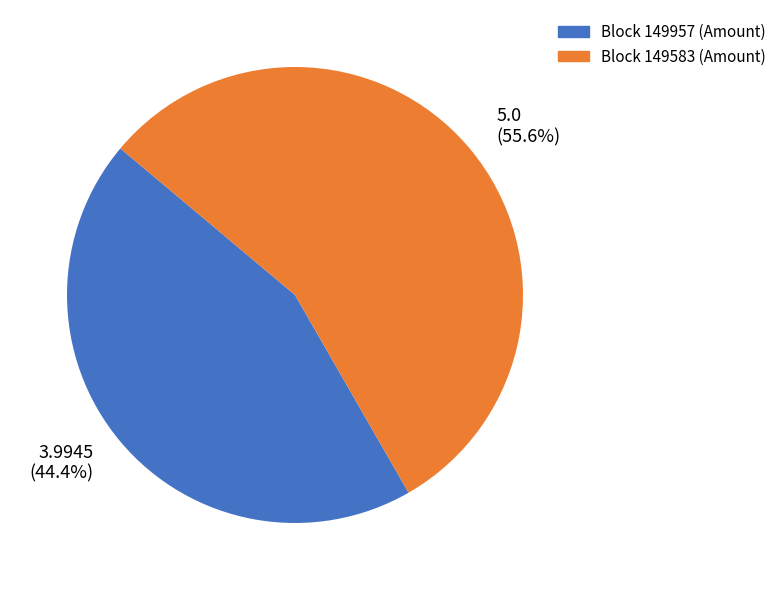

Does any single category account for the majority?

Yes